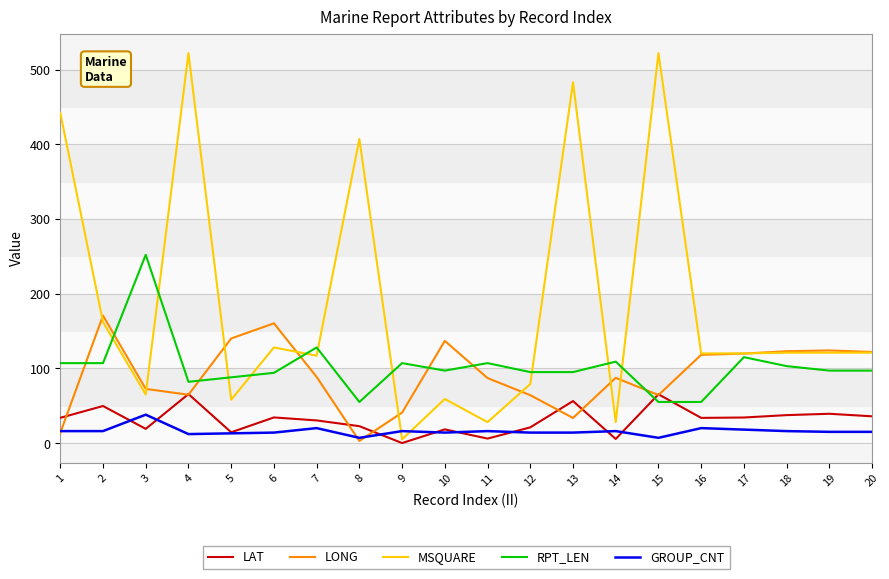

True or false: LONG has a value of 87.3 at 14.

True